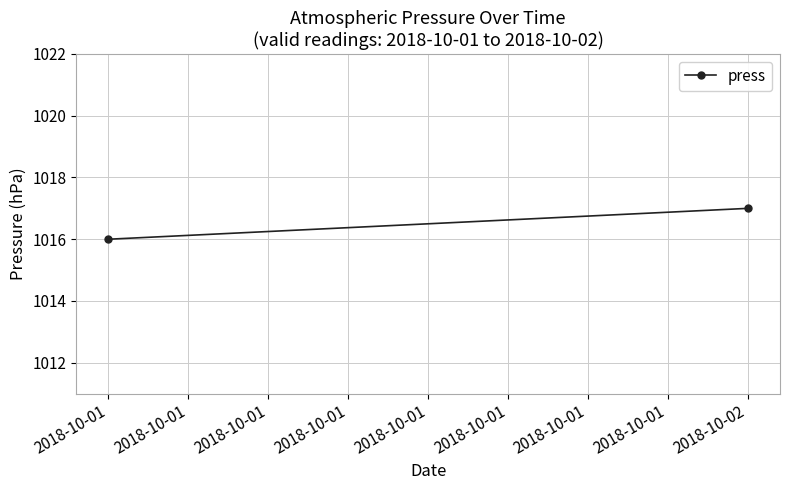

What is the difference between the values at 2018-10-02 and 2018-10-01?

1